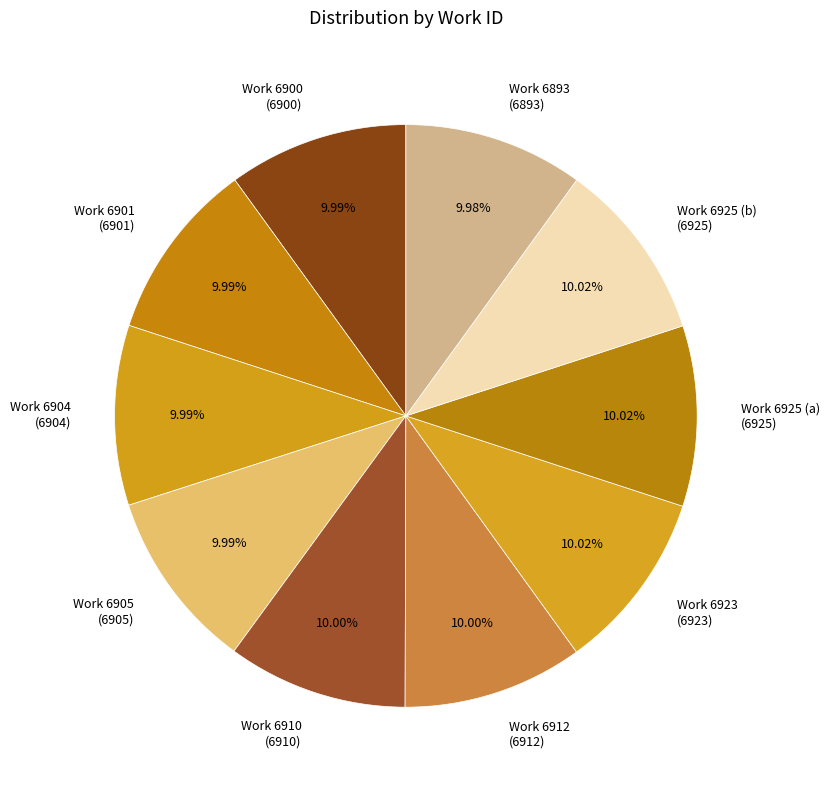

Is it true that Work 6904 is 20% of the pie?

False